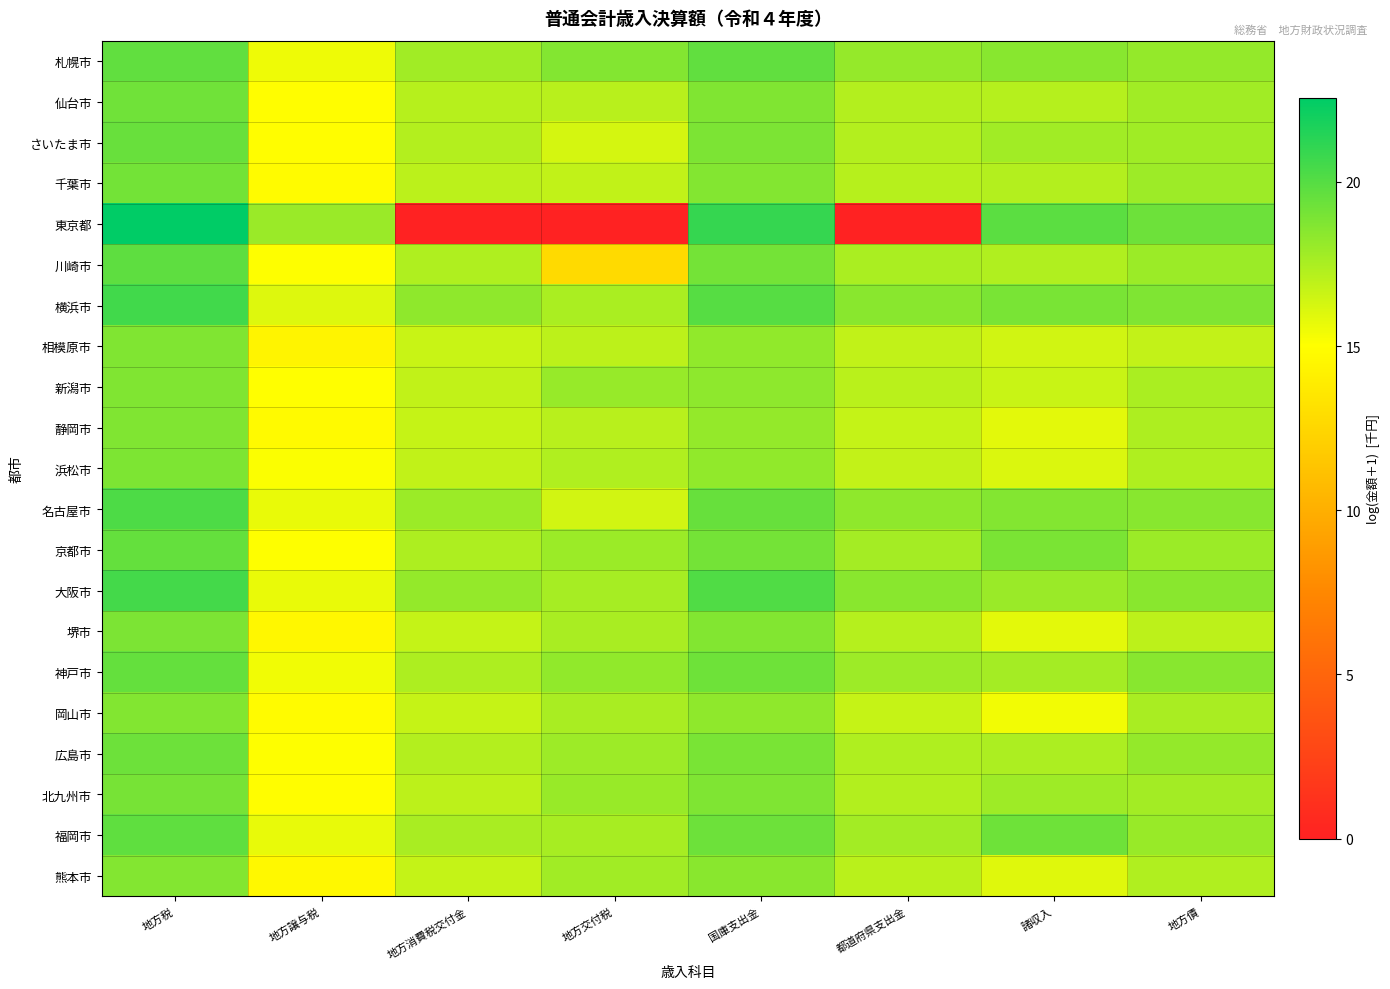

Rank the series by their maximum value, from lowest to highest.

熊本市, 岡山市, 相模原市, 新潟市, 静岡市, 浜松市, 堺市, 北九州市, 千葉市, 仙台市, 広島市, さいたま市, 京都市, 神戸市, 札幌市, 福岡市, 川崎市, 名古屋市, 大阪市, 横浜市, 東京都